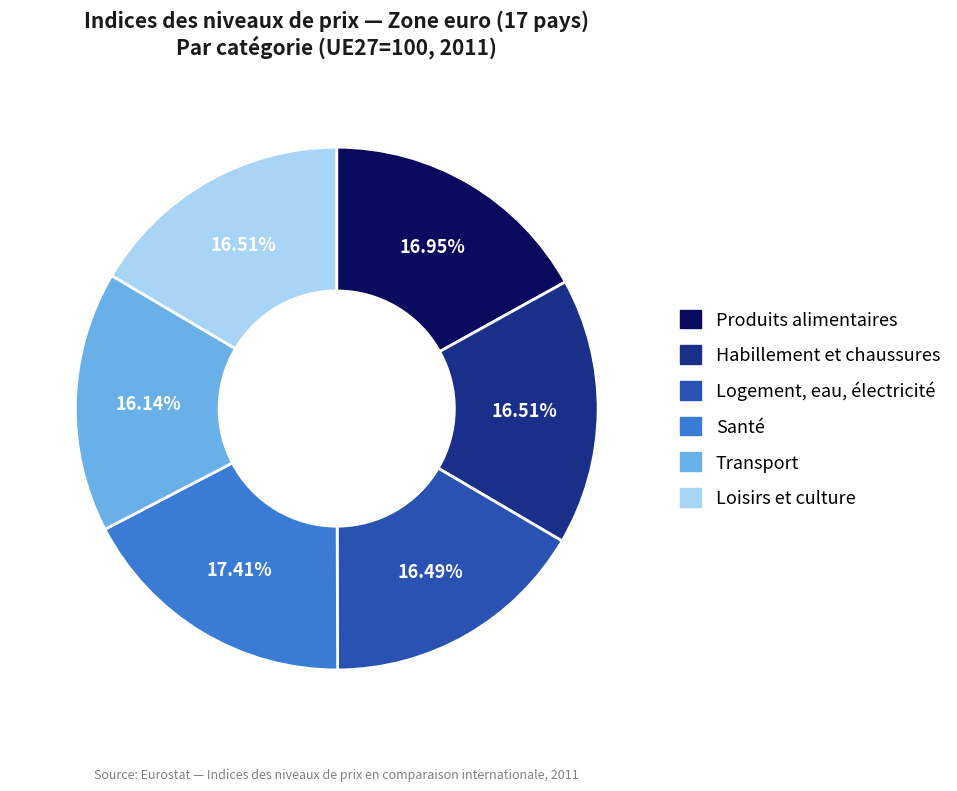

Is there any slice that represents more than half of the pie?

No